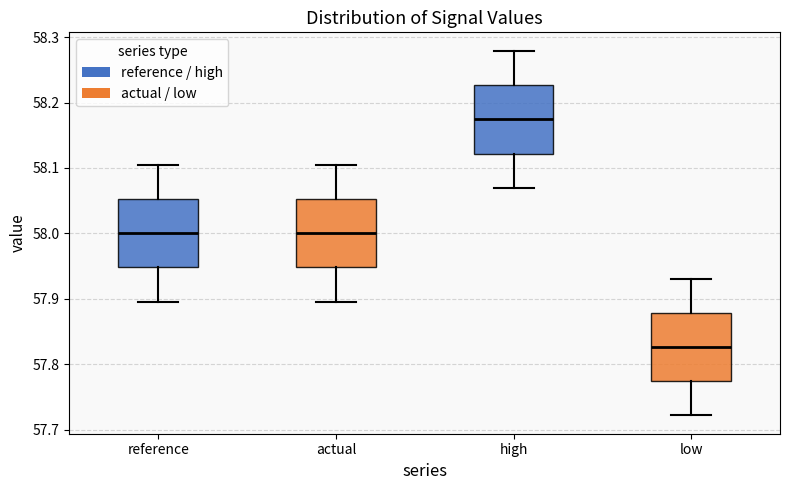

Reading left to right, read every box against the y-axis: the position of its median line, the range the box covers, and the ends of its whiskers. The values are not printed on the chart, so give them approximately, as read against the axis.

reference: median 58.00, box 57.95 to 58.05, whiskers 57.90 to 58.11
actual: median 58.00, box 57.95 to 58.05, whiskers 57.90 to 58.11
high: median 58.17, box 58.12 to 58.23, whiskers 58.07 to 58.28
low: median 57.83, box 57.77 to 57.88, whiskers 57.72 to 57.93